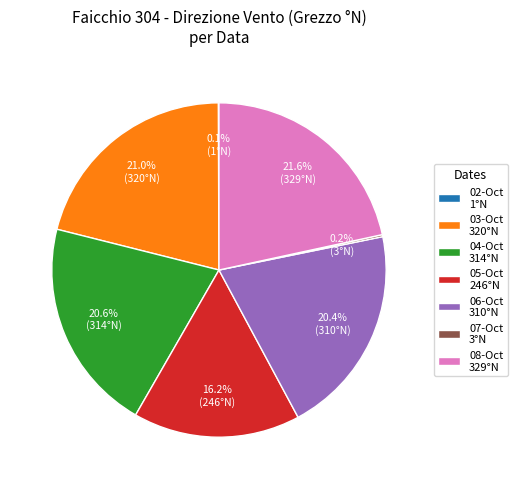

What is the largest slice in the pie chart?

08-Oct 329°N